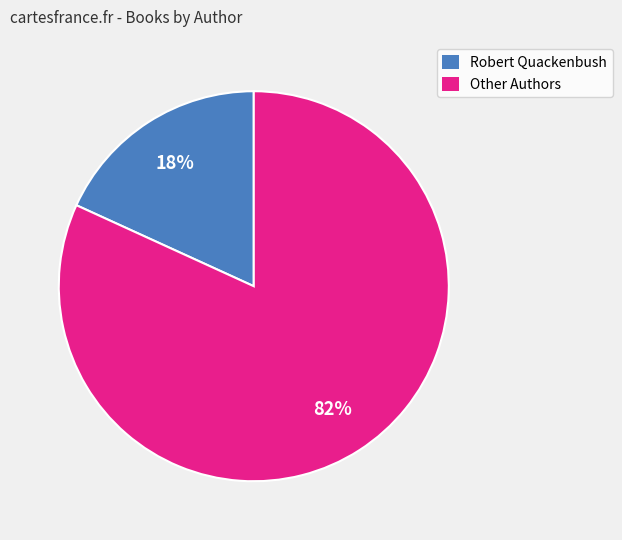

To the nearest percent, what is the difference between the largest and smallest slice percentages?

64%